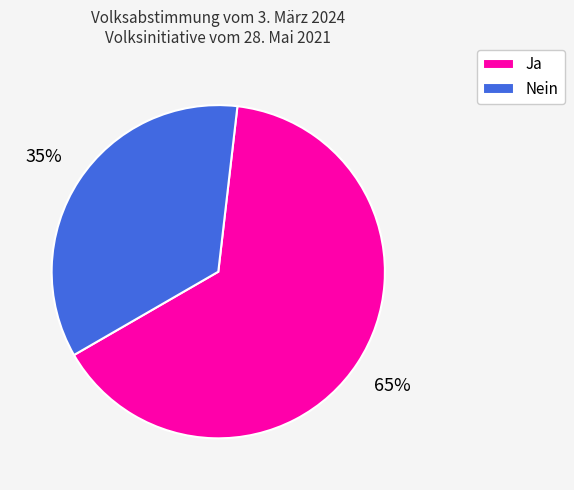

The Nein slice represents 35% of the pie. True or false?

True